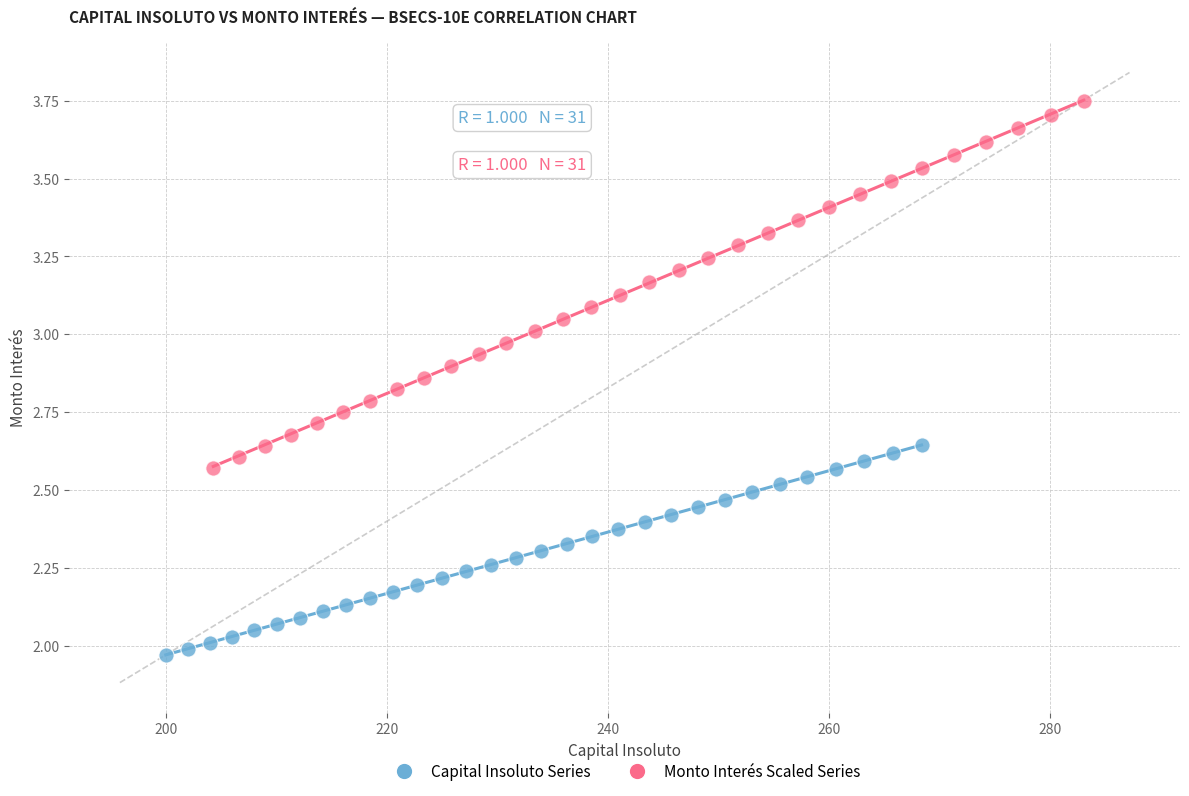

Which series contains the highest Y value?

Monto Interés Scaled Series